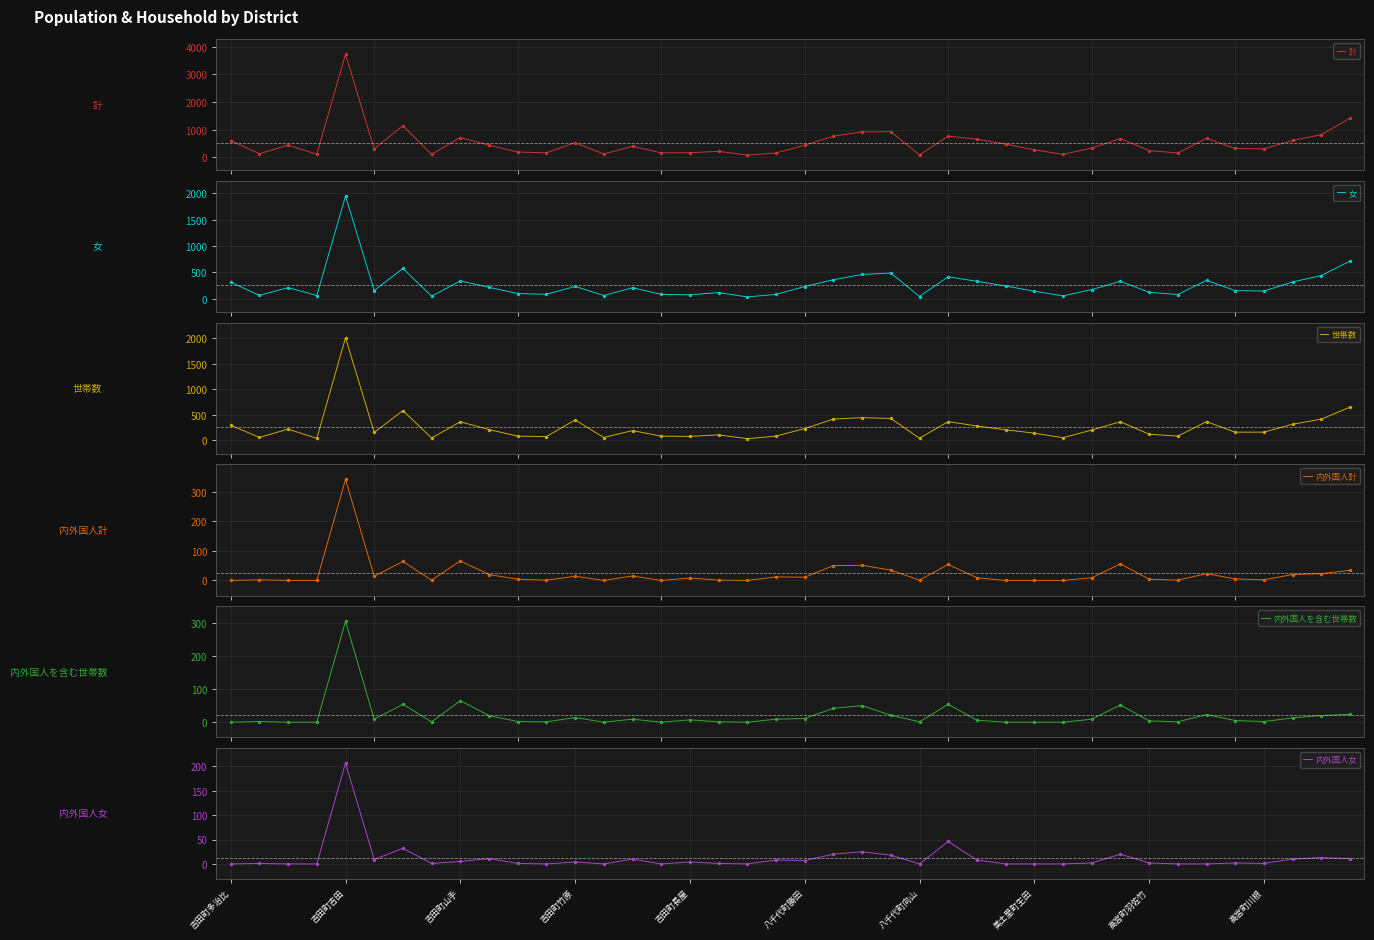

Which series has the largest Y range (max minus min)?

計